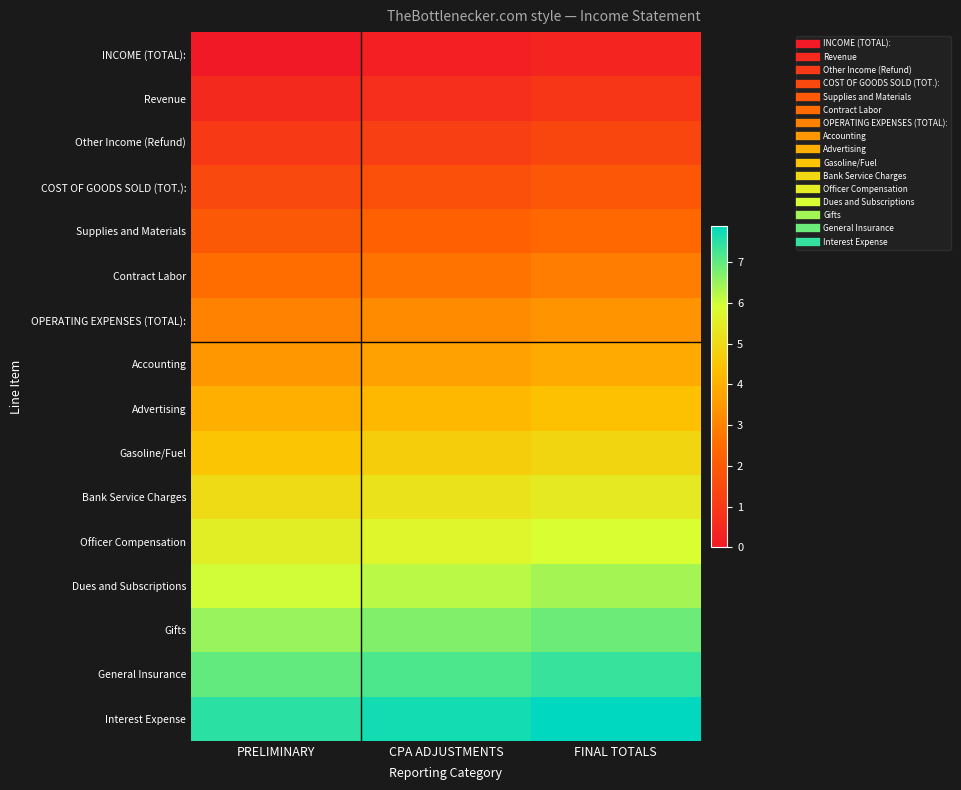

Between FINAL TOTALS and PRELIMINARY, which is larger?

FINAL TOTALS